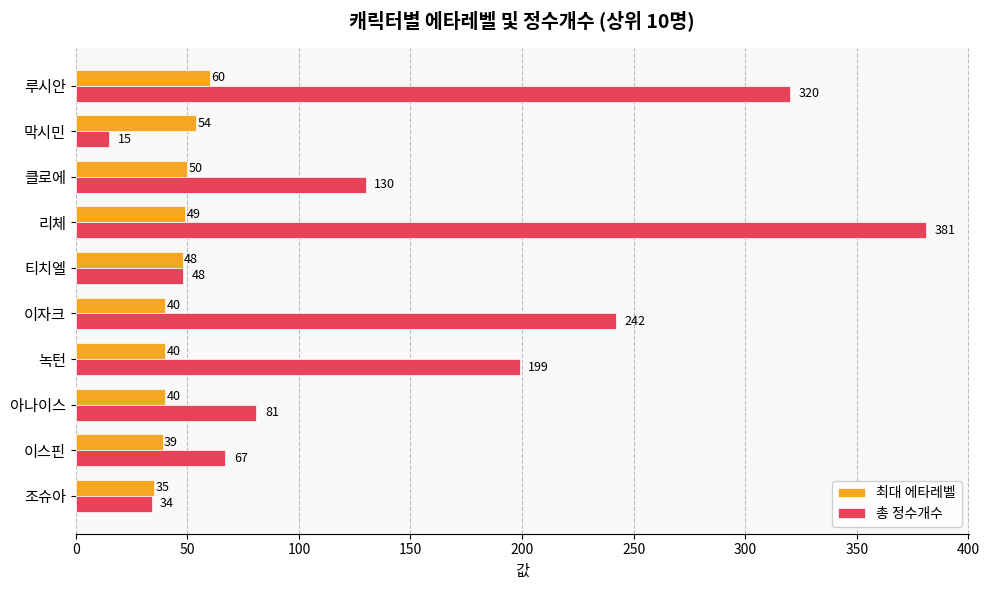

Which series has the widest spread of values?

총 정수개수